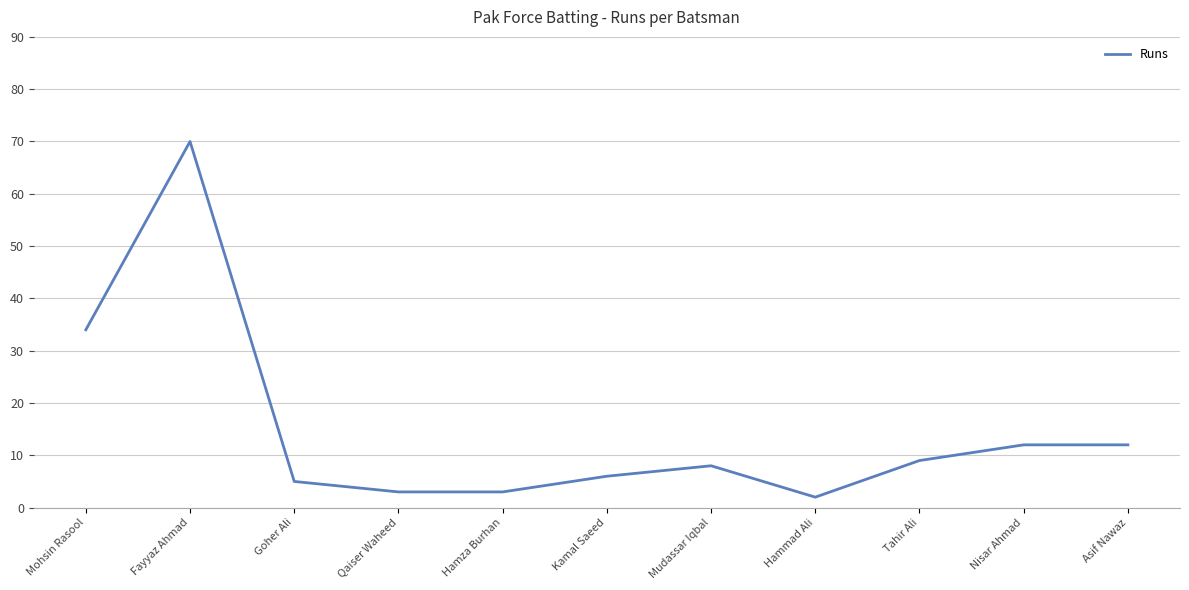

At which category does the chart reach its peak across all series?

Fayyaz Ahmad